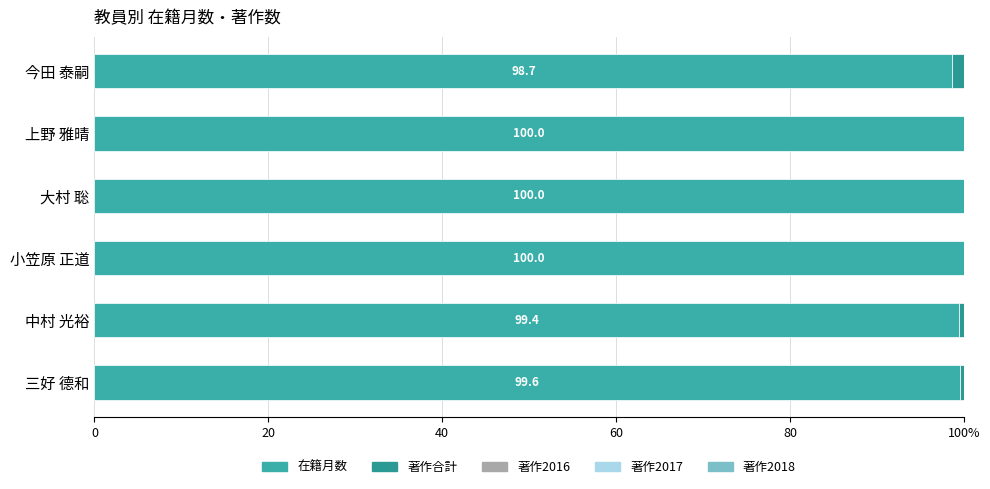

Does the chart contain any negative values?

No